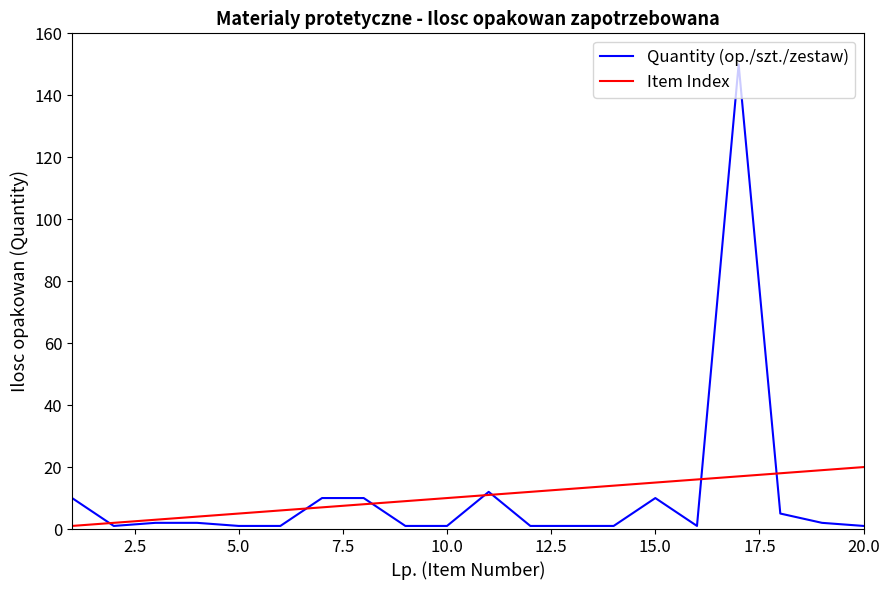

Rank the series by their maximum value, from highest to lowest.

Quantity (op./szt./zestaw), Item Index